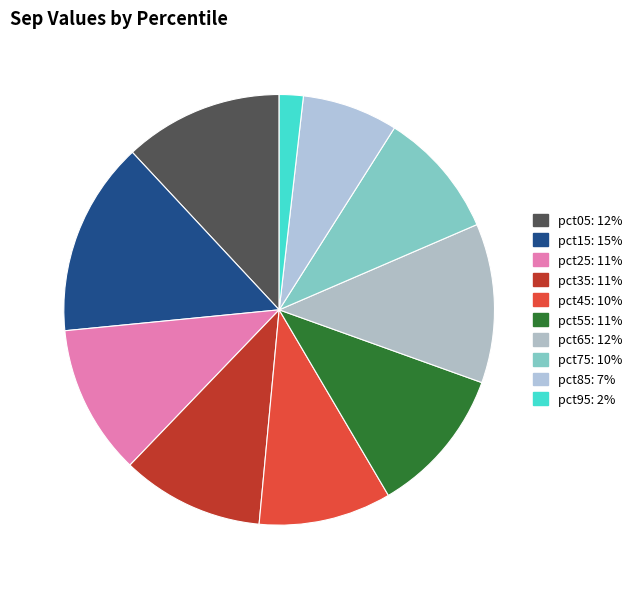

Is pct35 the majority of the pie?

No